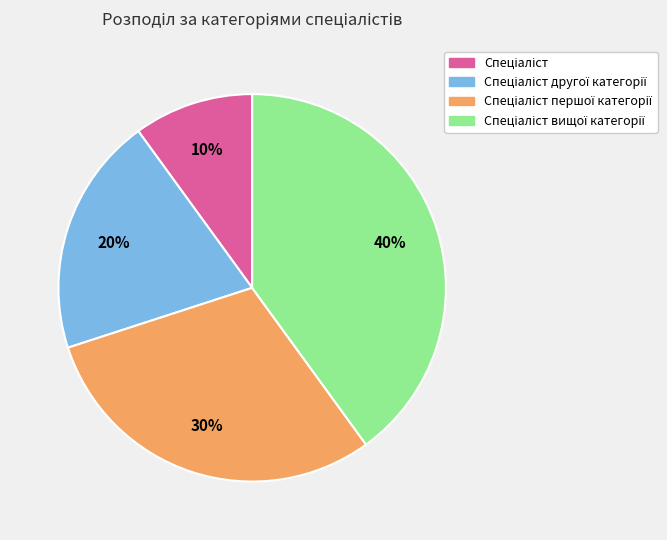

Does any single category account for the majority?

No